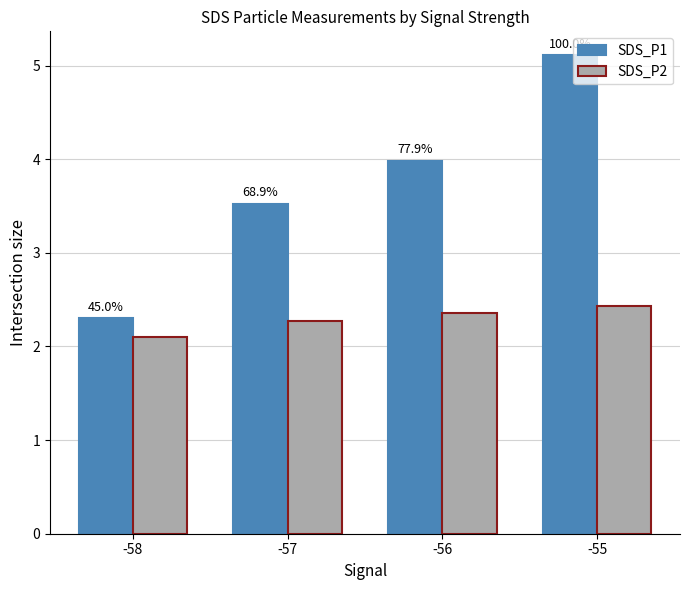

What is the value of the SDS_P1 bar at the 1st from the left?

2.3